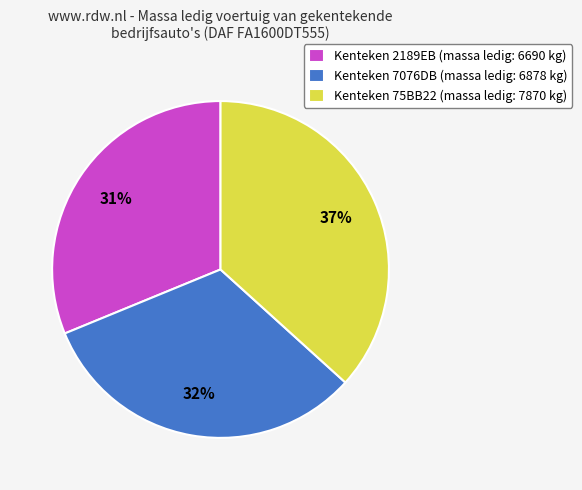

To the nearest percent, what percentage of the pie is Kenteken 2189EB (massa ledig: 6690 kg)?

31%